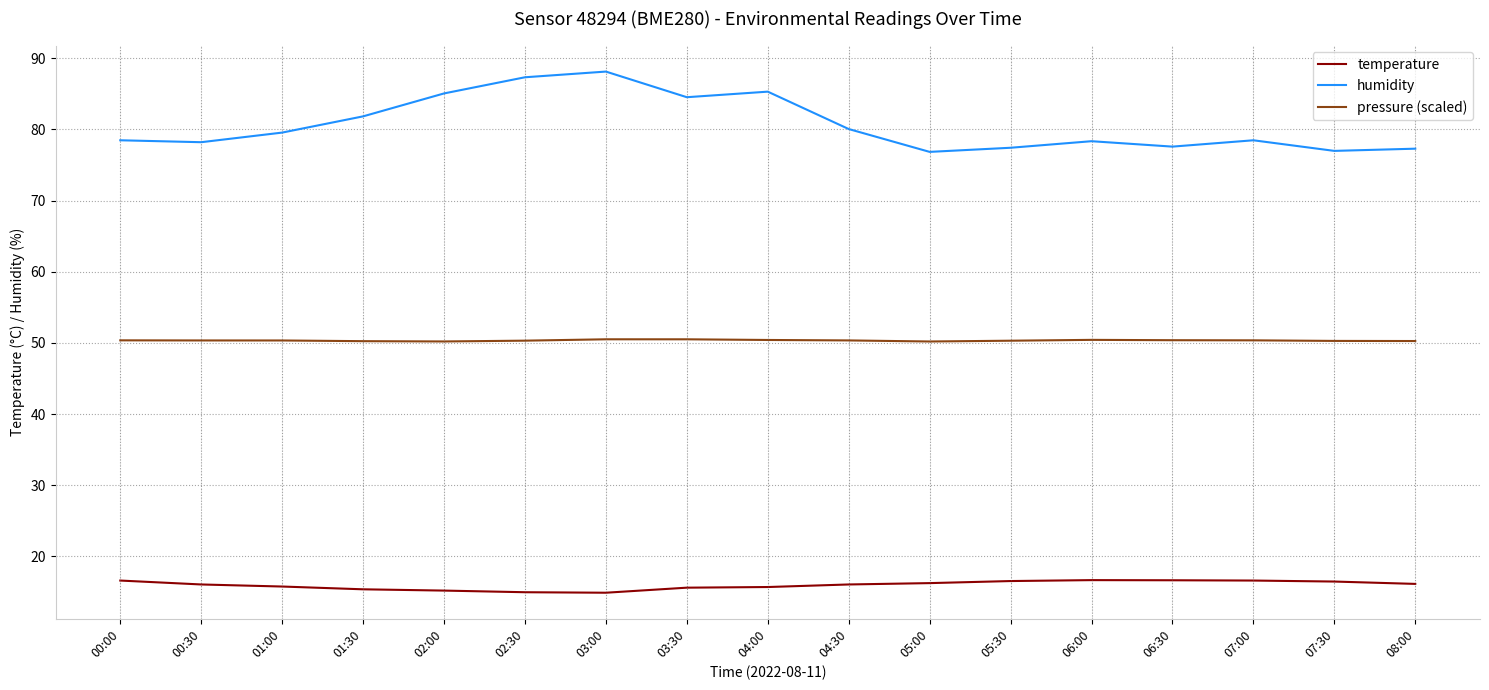

What position from the left is 02:30?

6